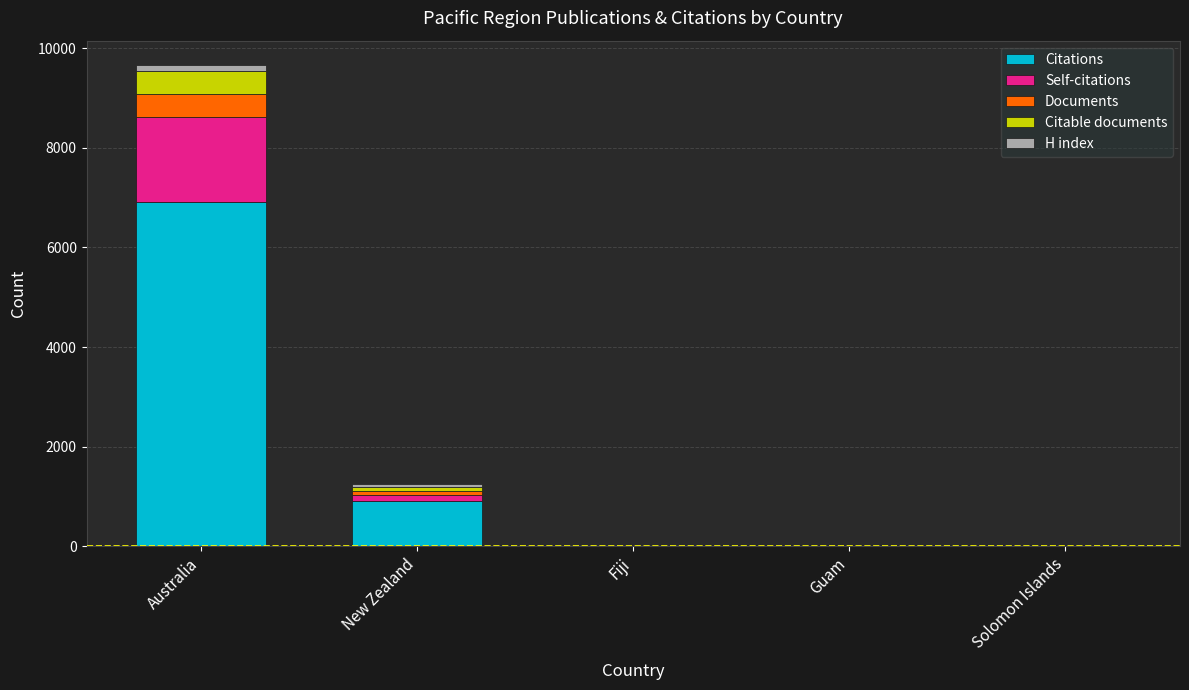

The value of Citations at Australia is 6921. True or false?

True